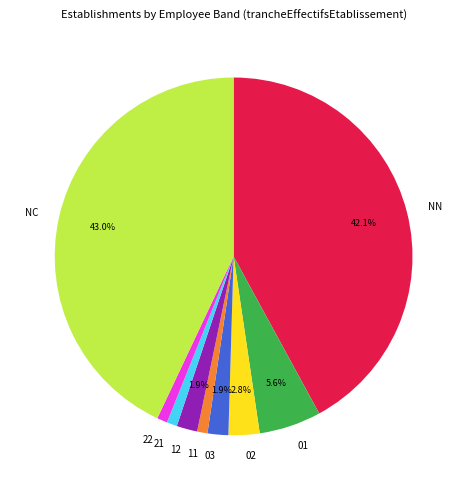

Which category has the biggest portion of the pie?

NC